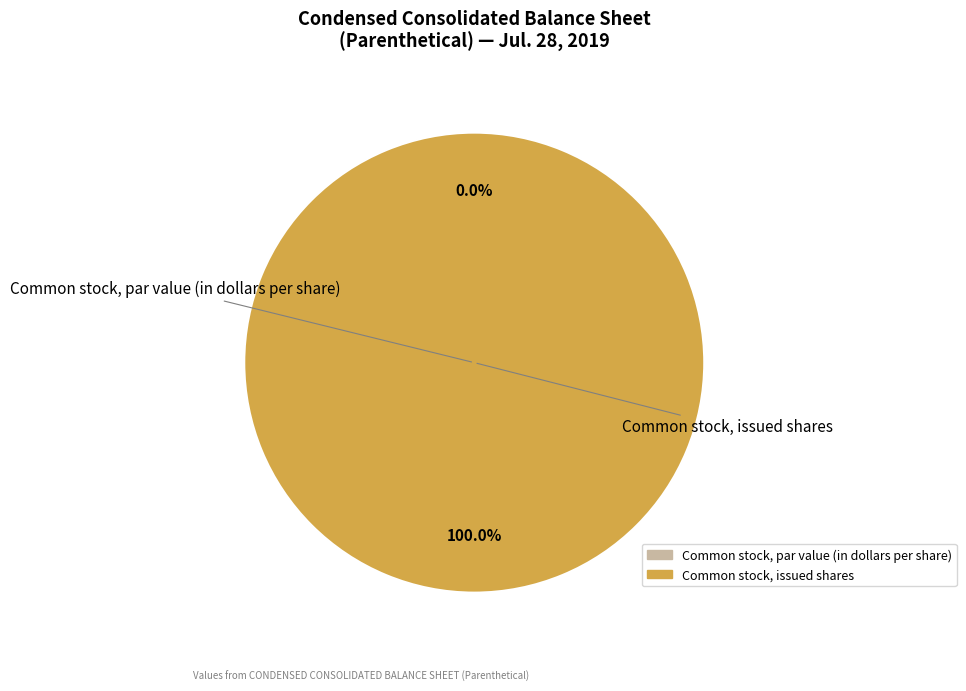

Which slice is the smallest?

Common stock, par value (in dollars per share)